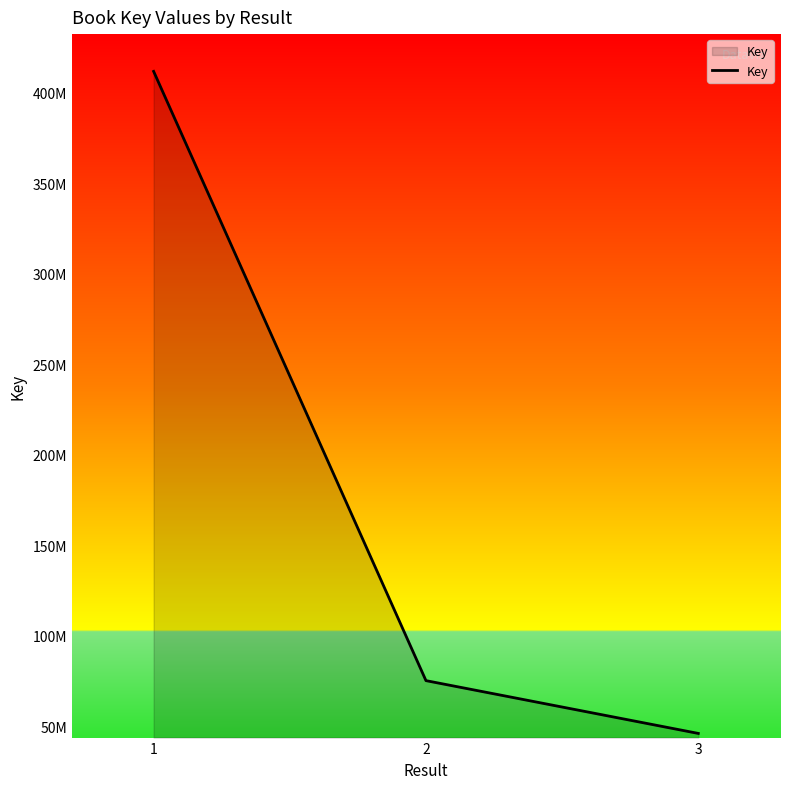

What is the minimum value shown in the chart?

45985303